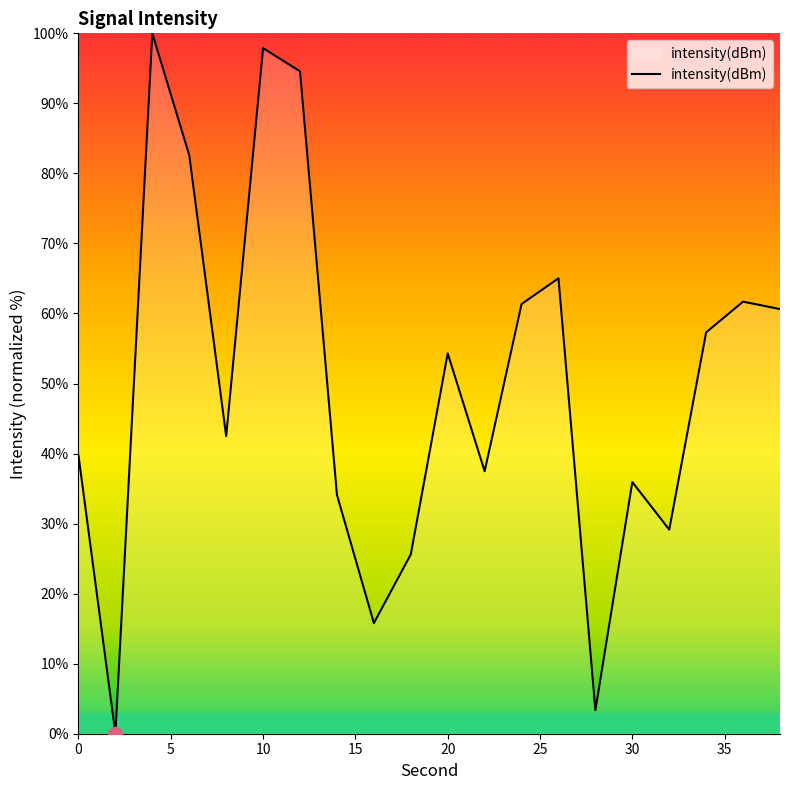

What is the maximum value shown in the chart?

100.0